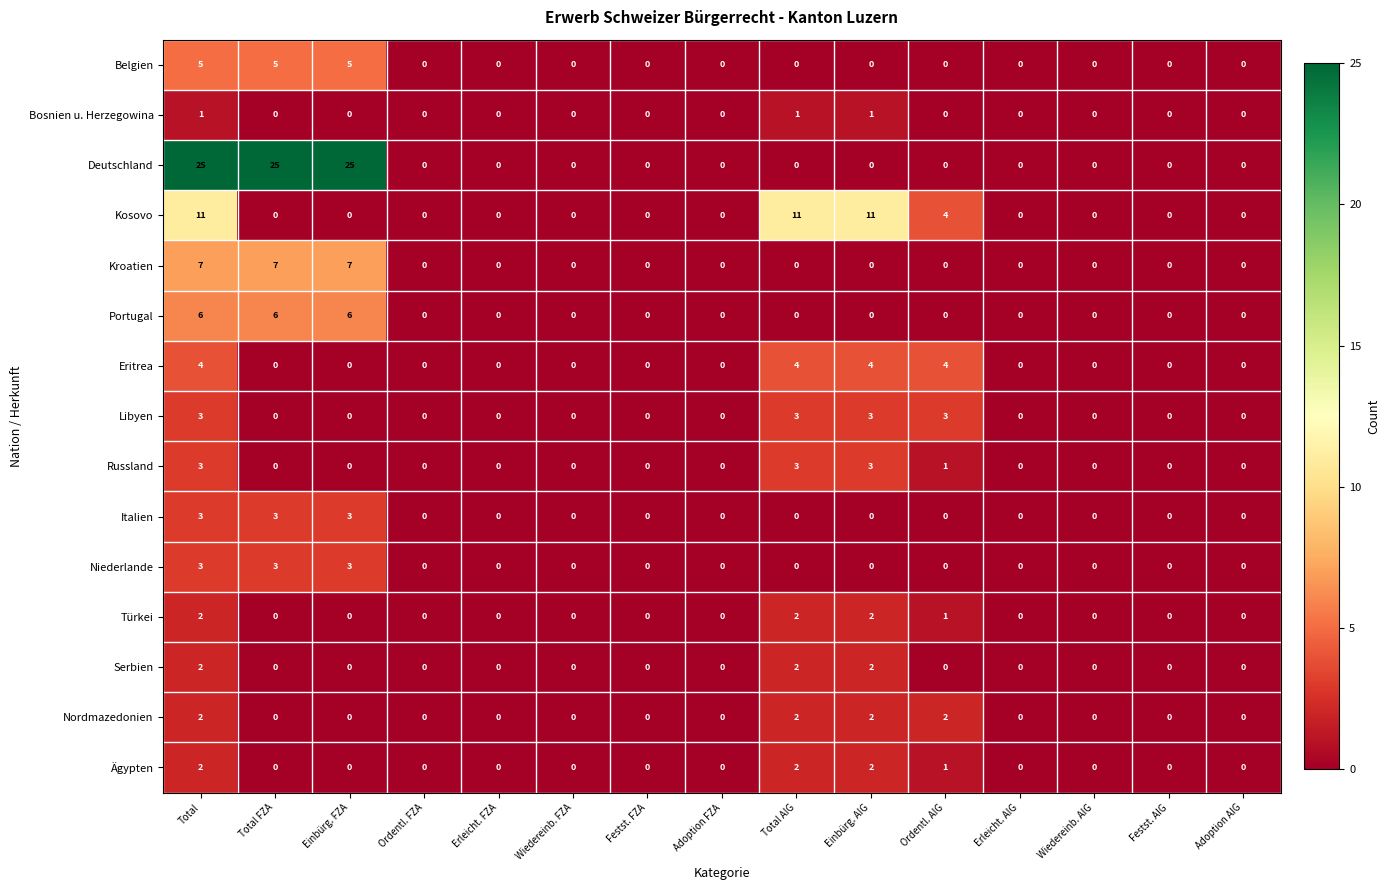

How many distinct data groups are displayed?

15